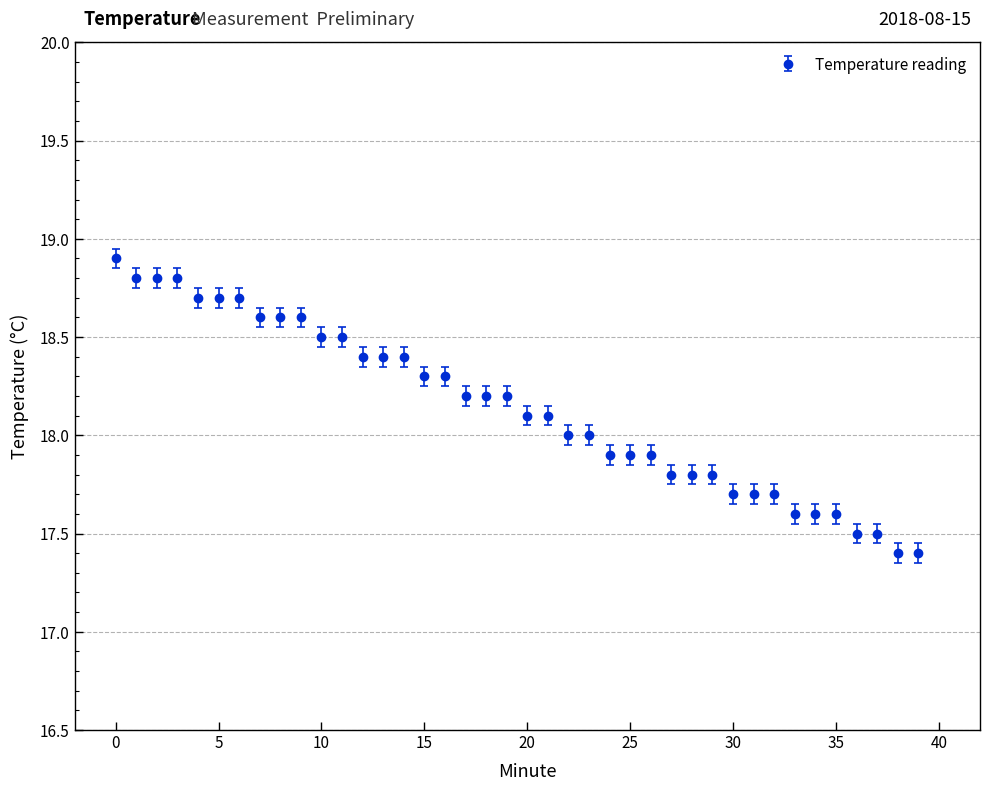

What is the average value?

18.1